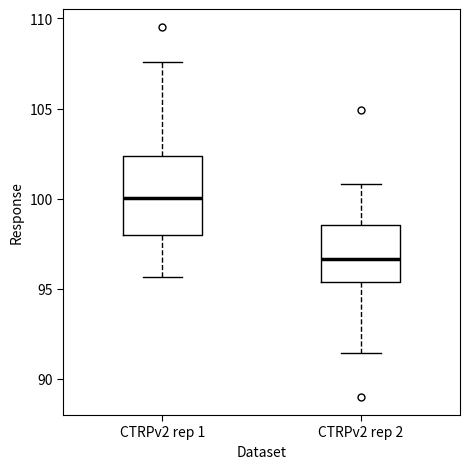

Where is the upper edge of the box for CTRPv2 rep 2 on the y-axis? The values are not printed on the chart, so give them approximately, as read against the axis.

98.5